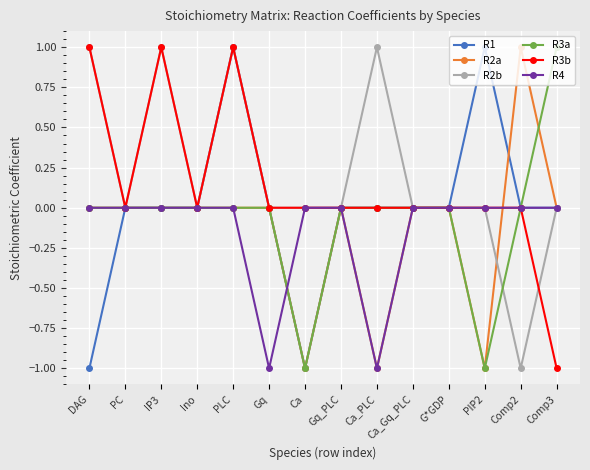

The R4 series shows -1 at Ca_PLC. True or false?

True